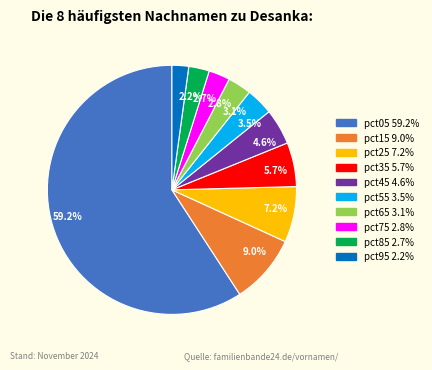

What portion of the pie excludes 5.7%?

94.3%